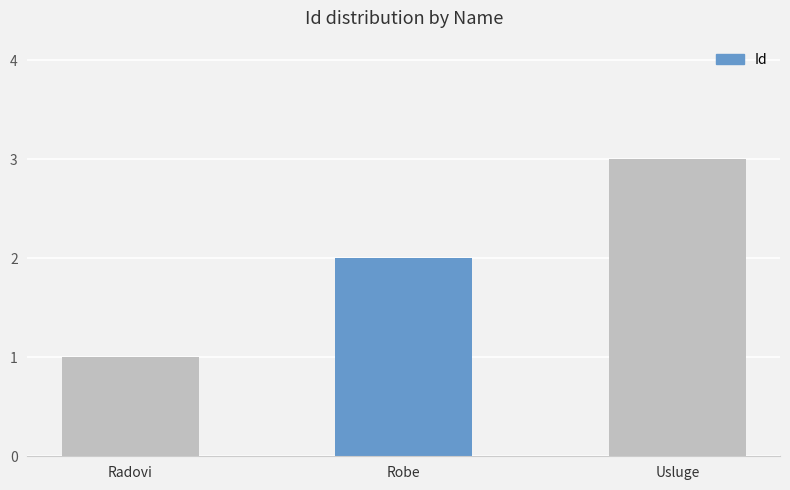

Does the chart contain stacked bars?

No